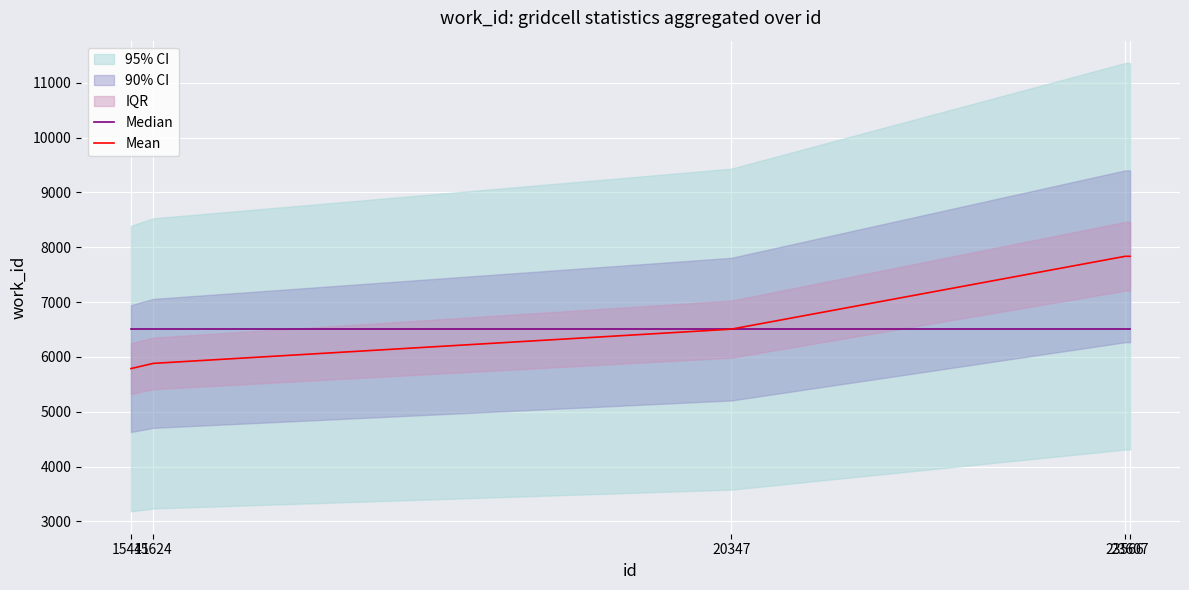

What is the maximum value for Median?

6506